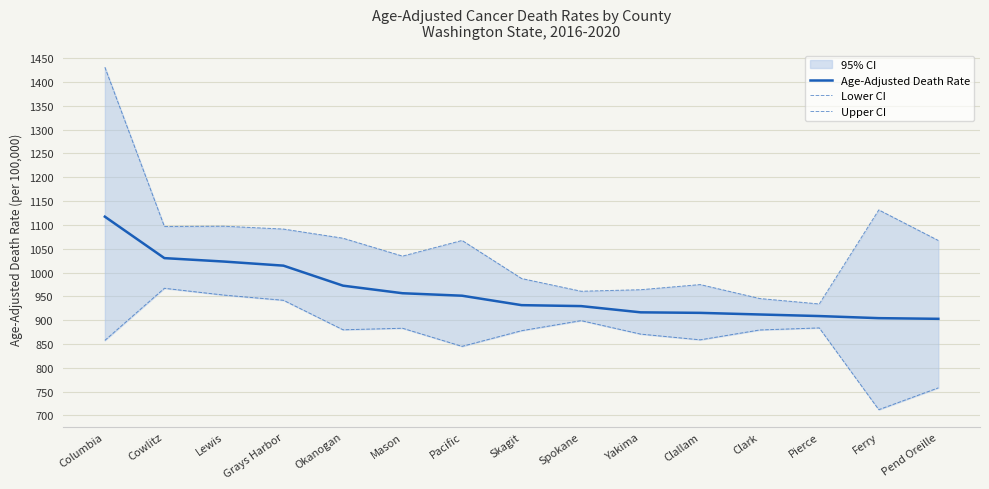

Rank the series by their average value, from lowest to highest.

Lower CI, Age-Adjusted Death Rate, Upper CI